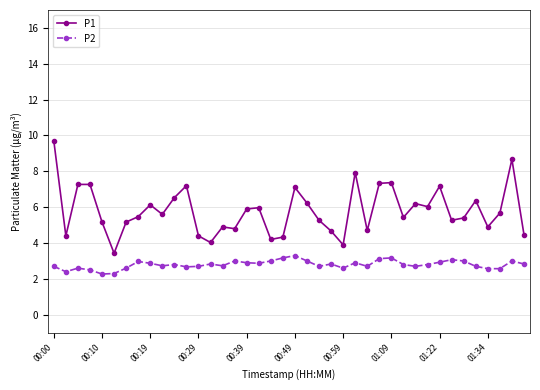

Which series has the largest range (max minus min)?

P1